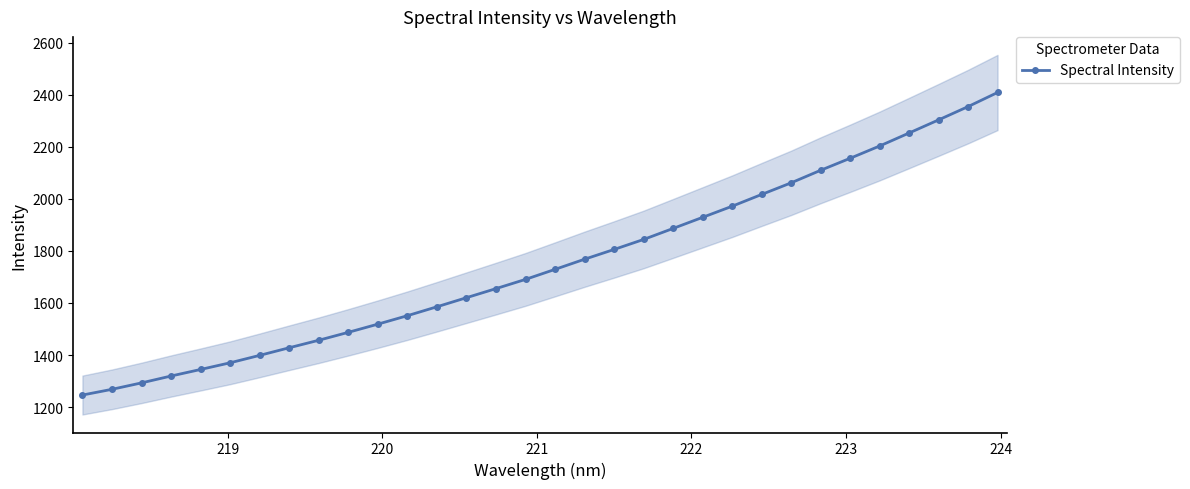

What is the minimum value for Spectral Intensity?

1246.2